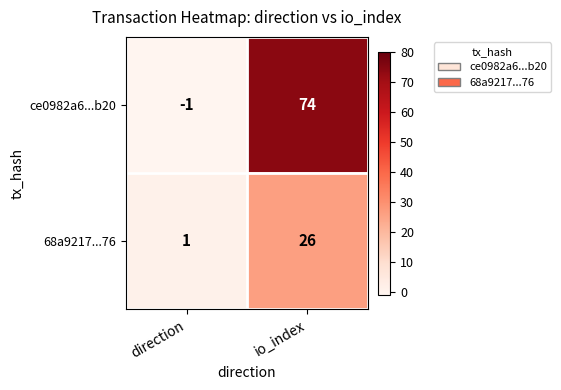

Rank the categories by 68a9217...76 value from lowest to highest.

direction, io_index